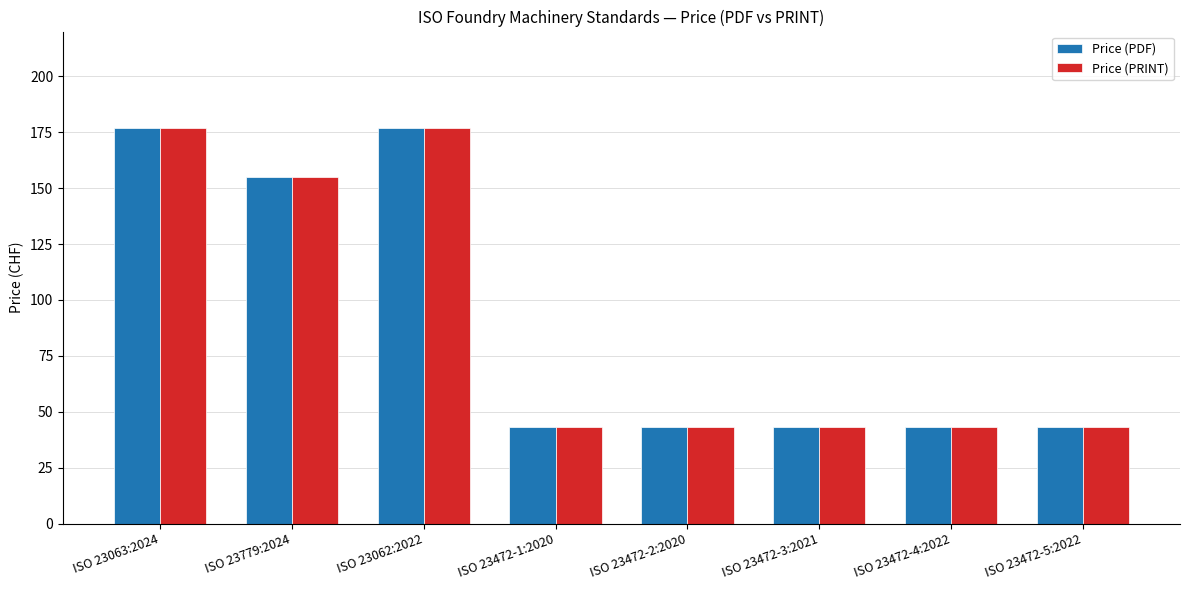

How many bars are there in total?

16